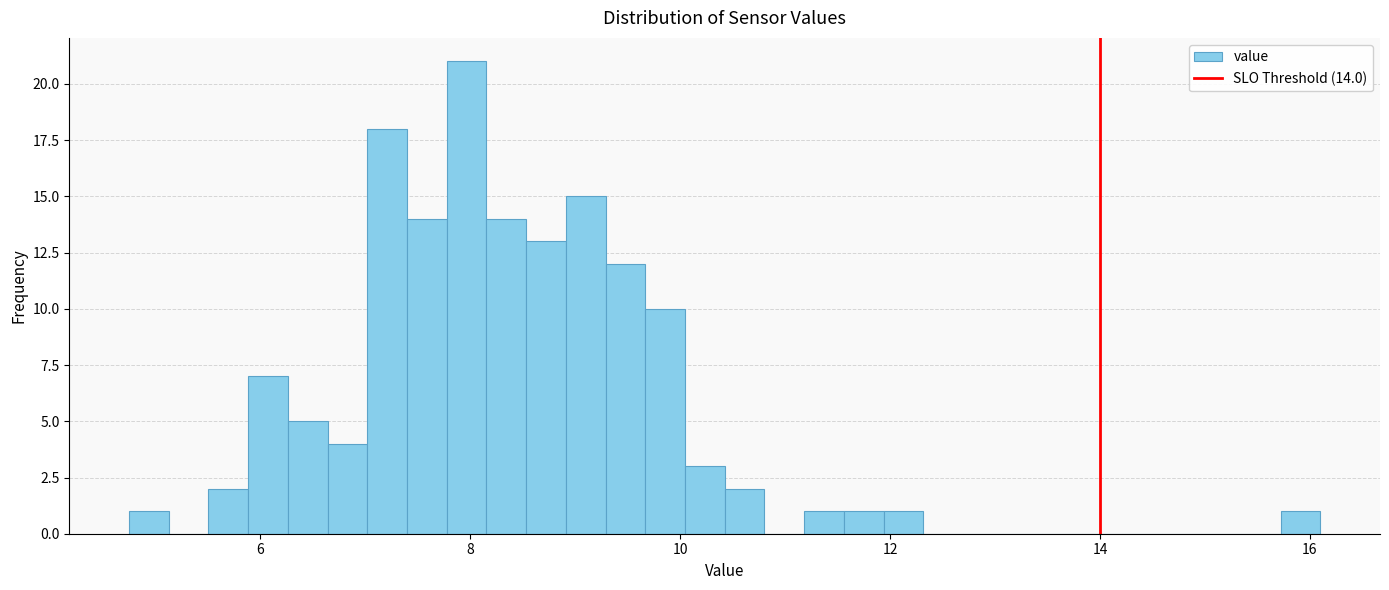

Around what value on the x-axis is the tallest bar? Give the approximate position of its centre, as read against the axis.

8.0